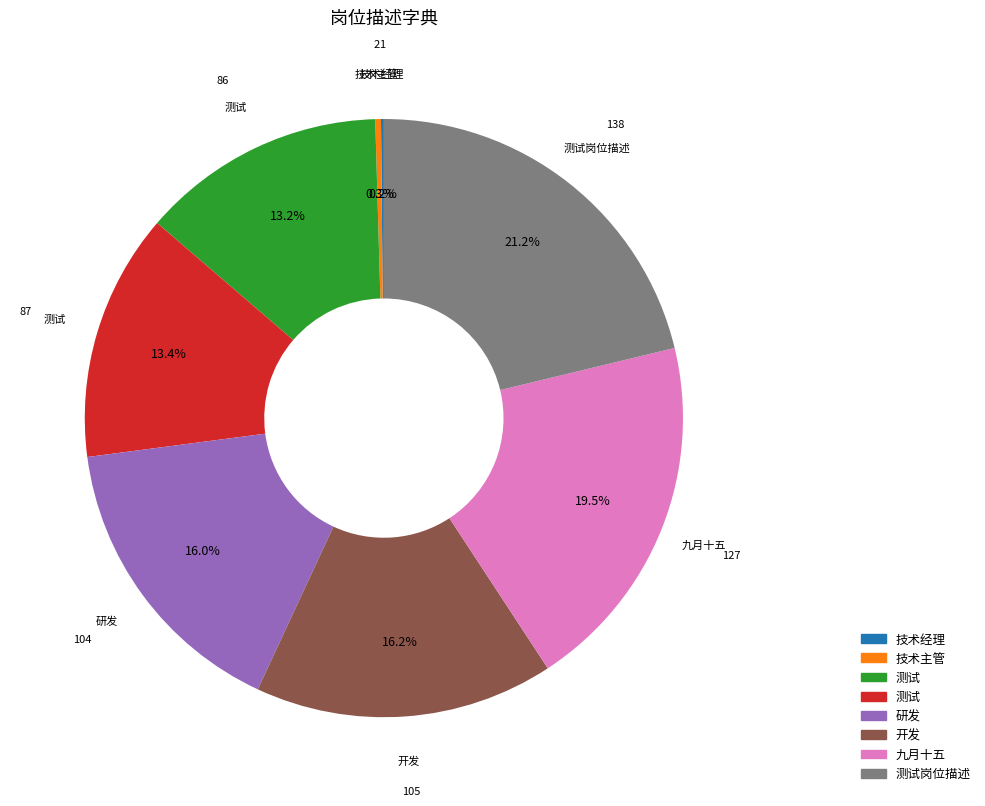

Is there a majority slice in this chart?

No